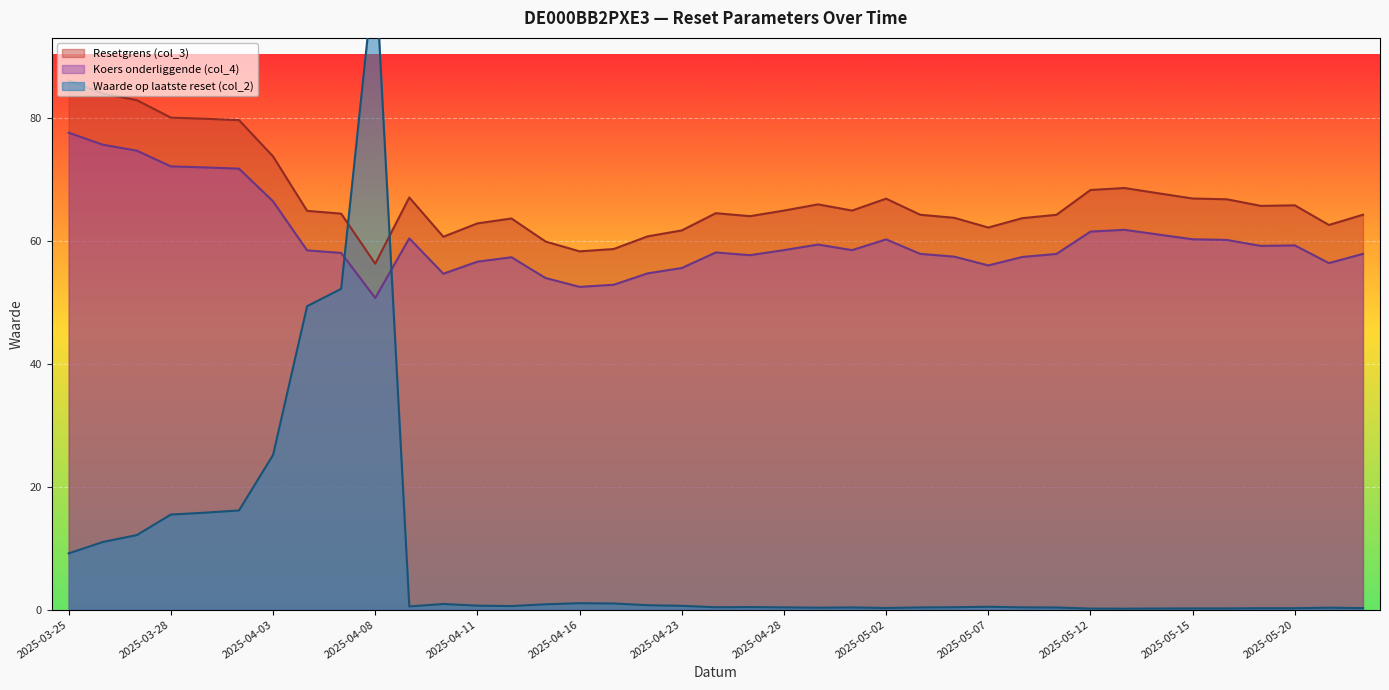

Which label corresponds to the largest value in the chart?

2025-04-08